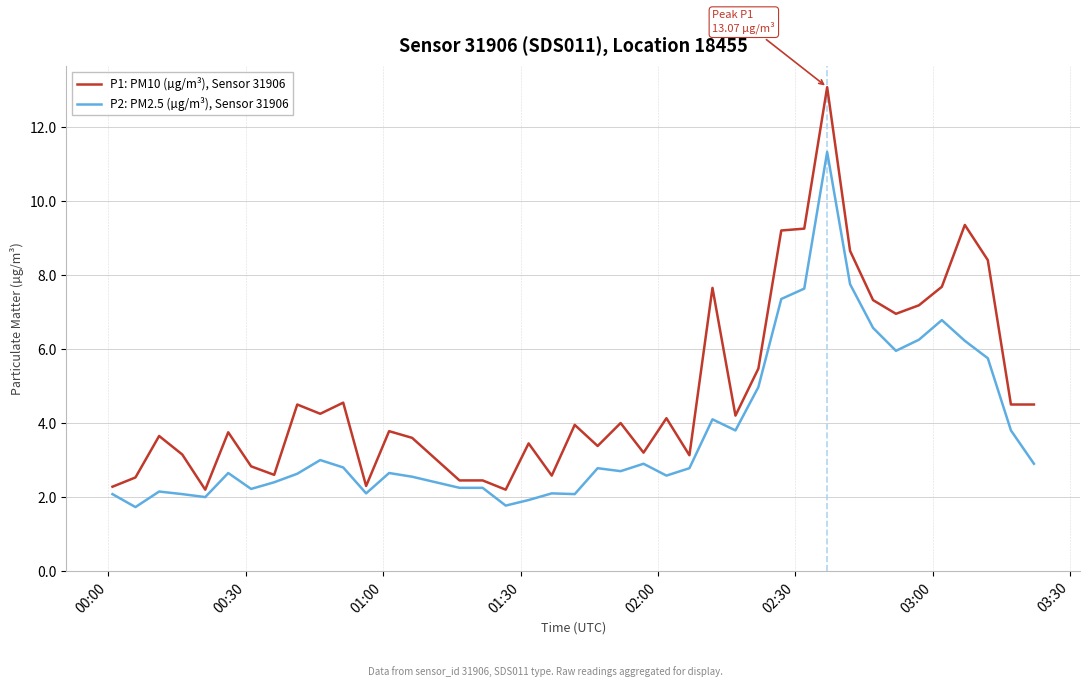

What is the difference between the maximum and minimum values in the P2: PM2.5 (µg/m³), Sensor 31906 series?

9.6